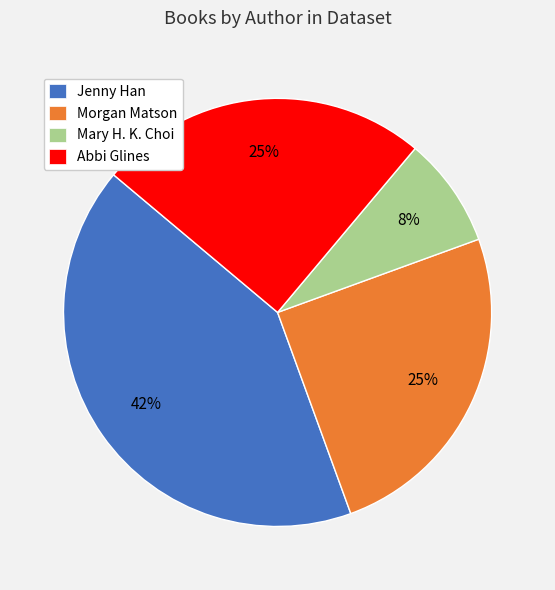

To the nearest percent, what portion does Morgan Matson represent?

25%